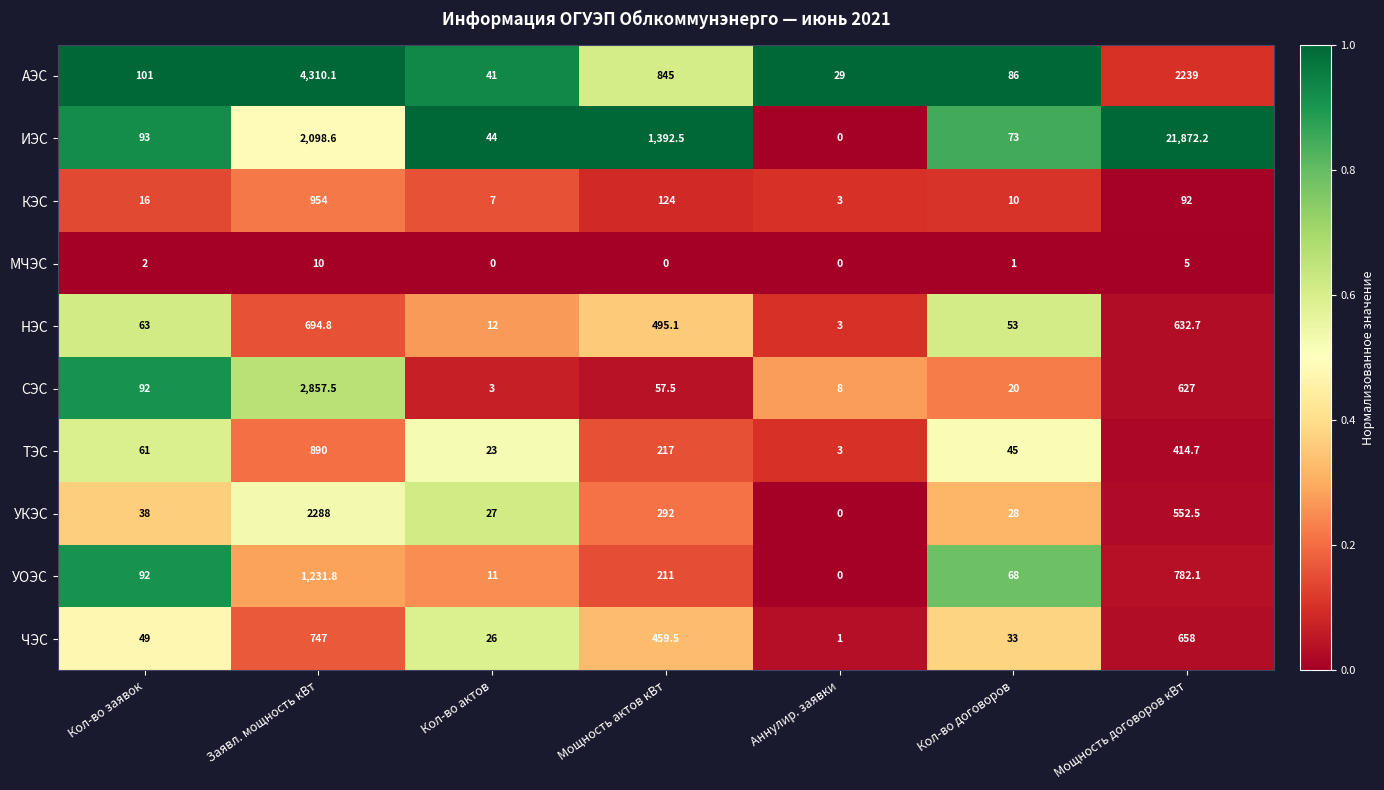

What is the sum of all УКЭС values?

3225.5